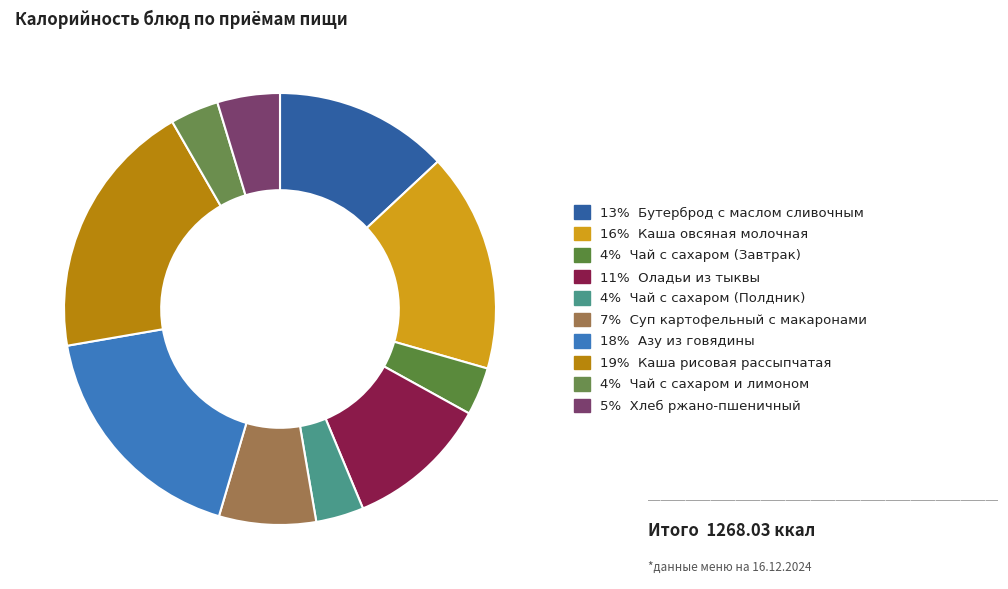

How many segments does this pie chart have?

10